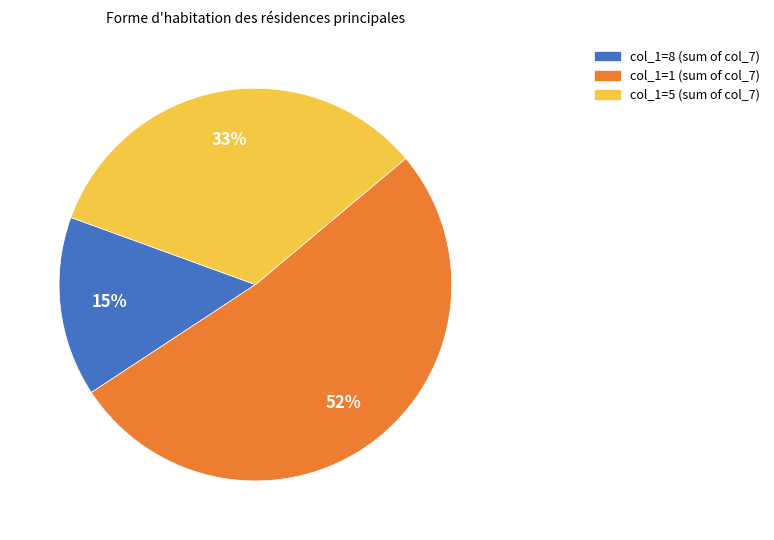

Does any single category account for the majority?

Yes